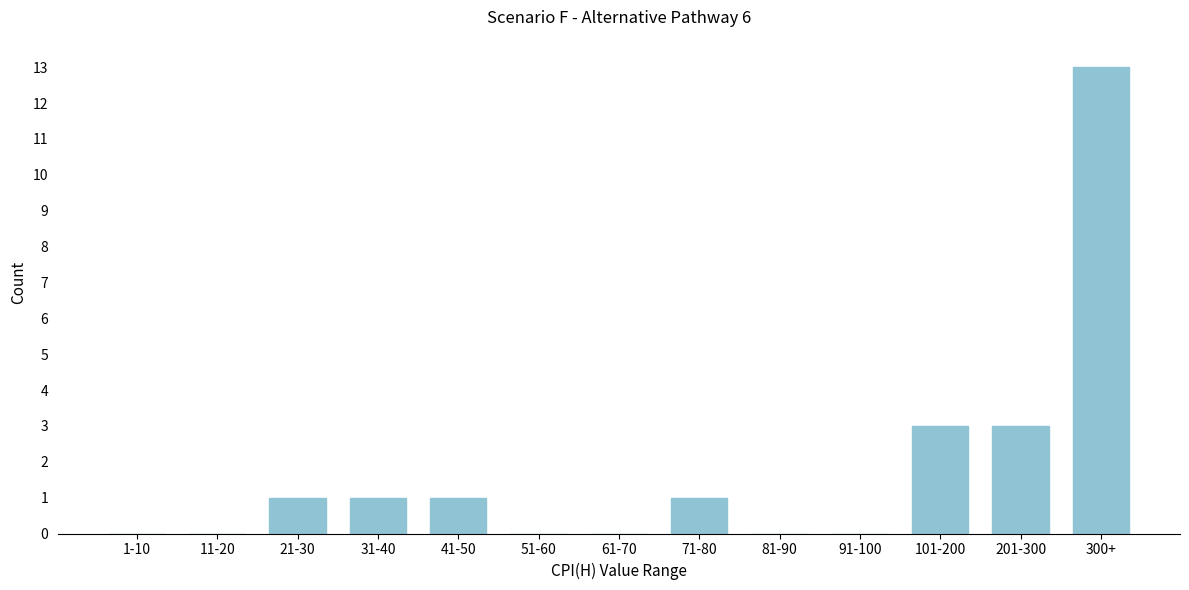

Reading left to right, transcribe all the data shown in this chart.

1-10=0	11-20=0	21-30=1	31-40=1	41-50=1	51-60=0	61-70=0	71-80=1	81-90=0	91-100=0	101-200=3	201-300=3	300+=13